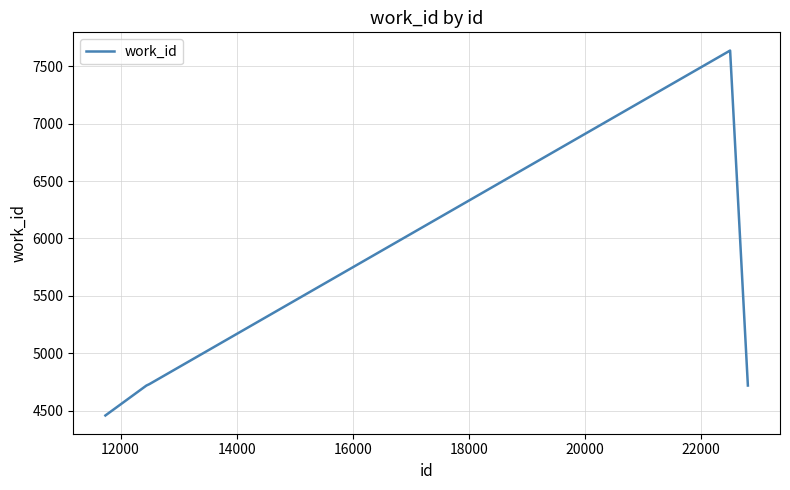

What is the average value?

5650